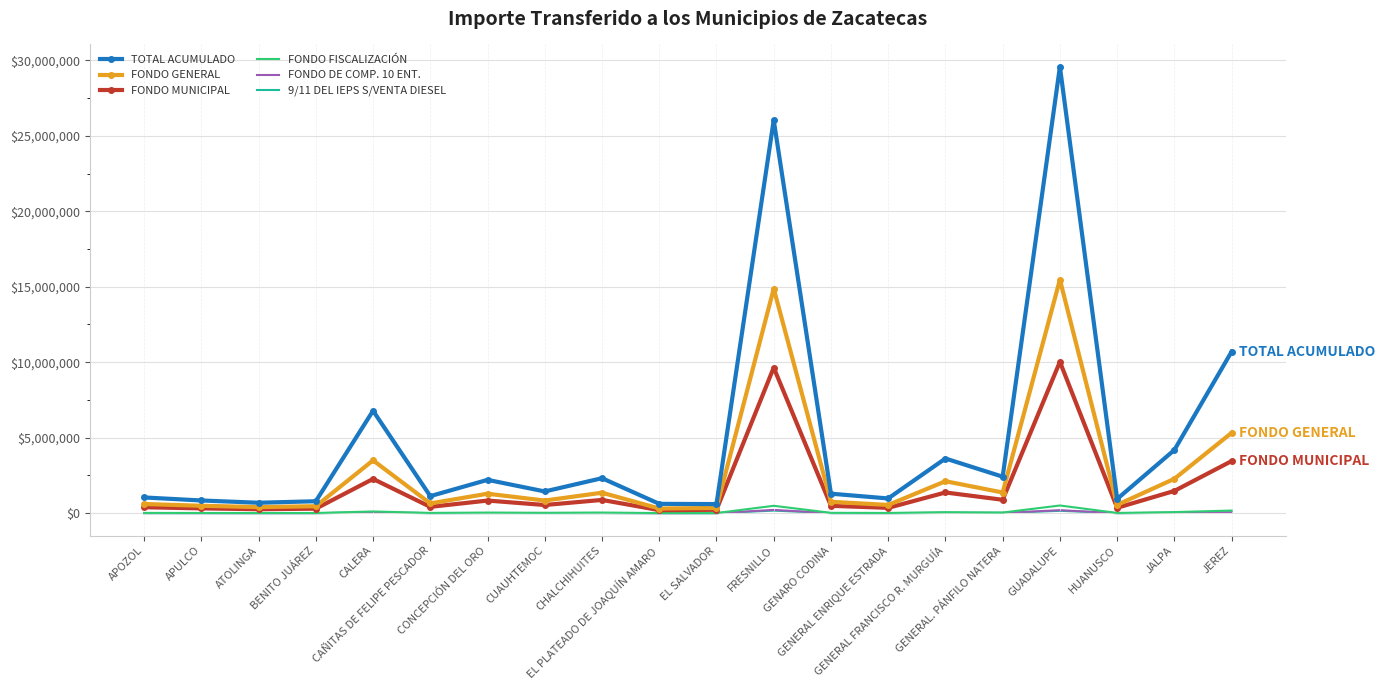

Which series has the largest total across all categories?

TOTAL ACUMULADO